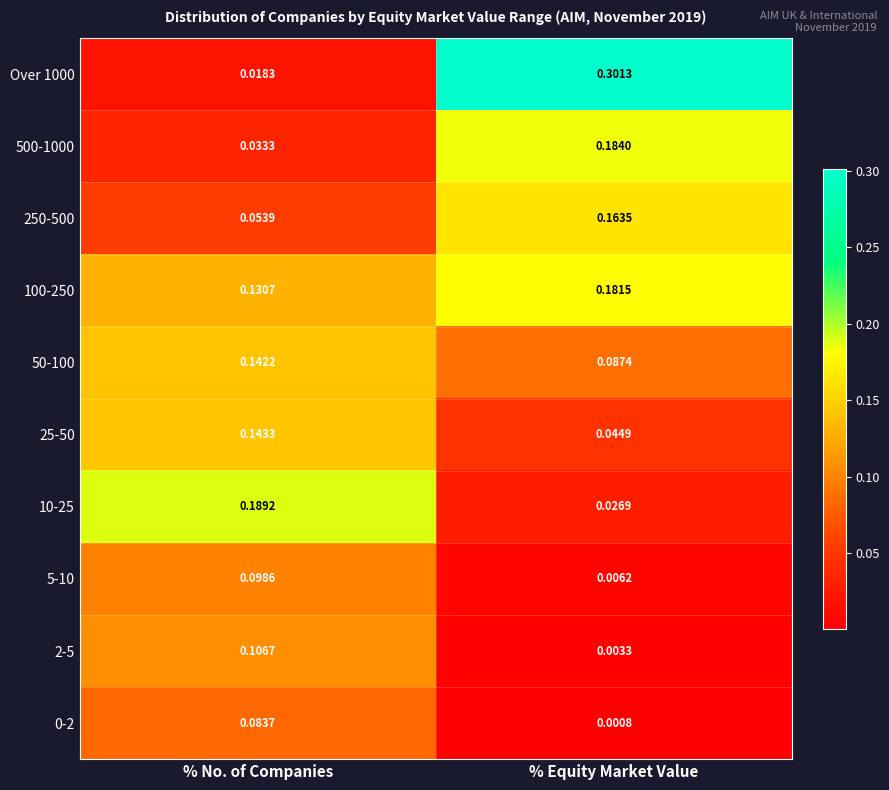

Where is 10-25 nearest to the value 0?

% Equity Market Value